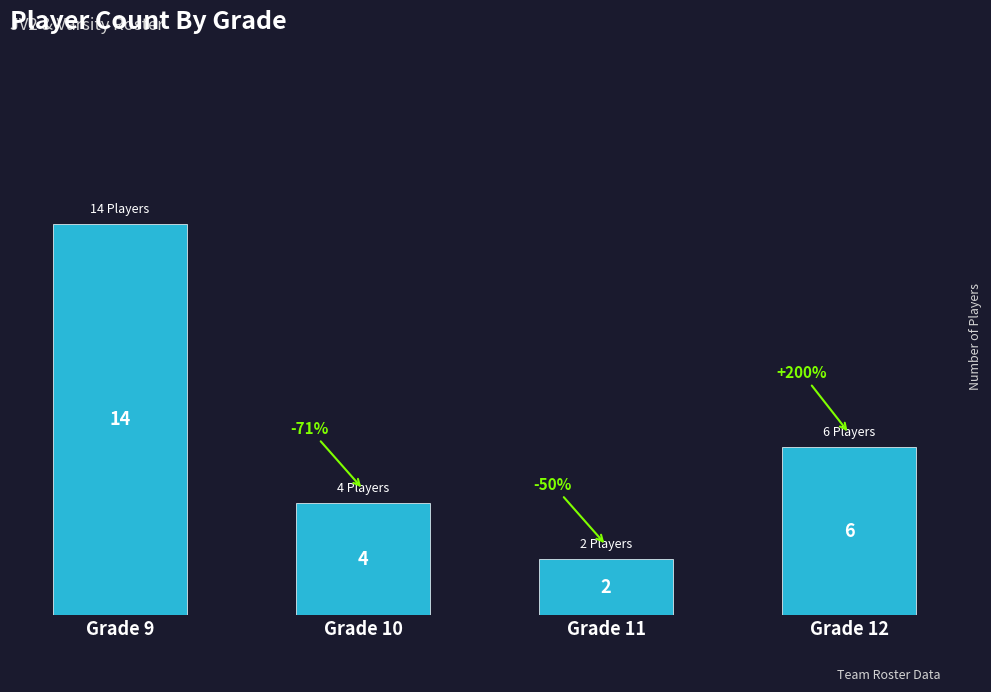

Are the bars grouped side by side (vs. stacked)?

No